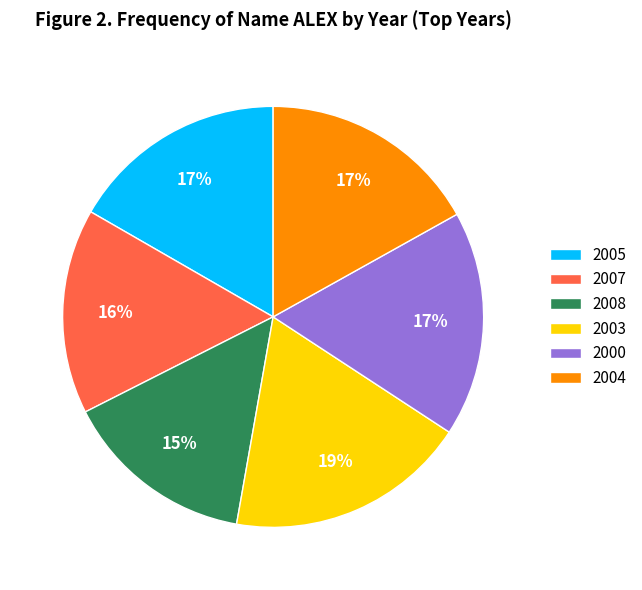

How many segments does this pie chart have?

6